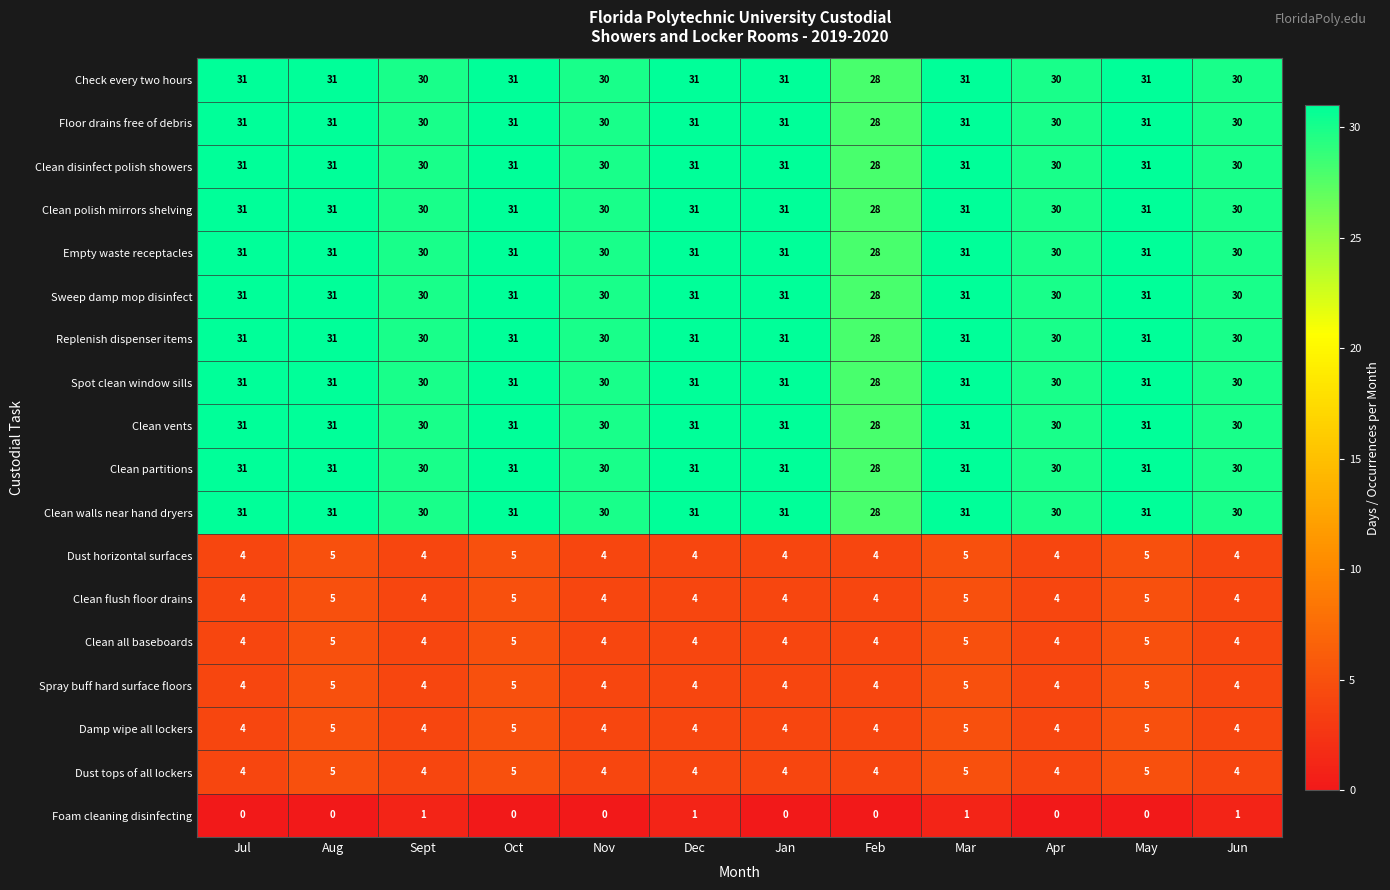

What is the lowest value of the Floor drains free of debris series?

28